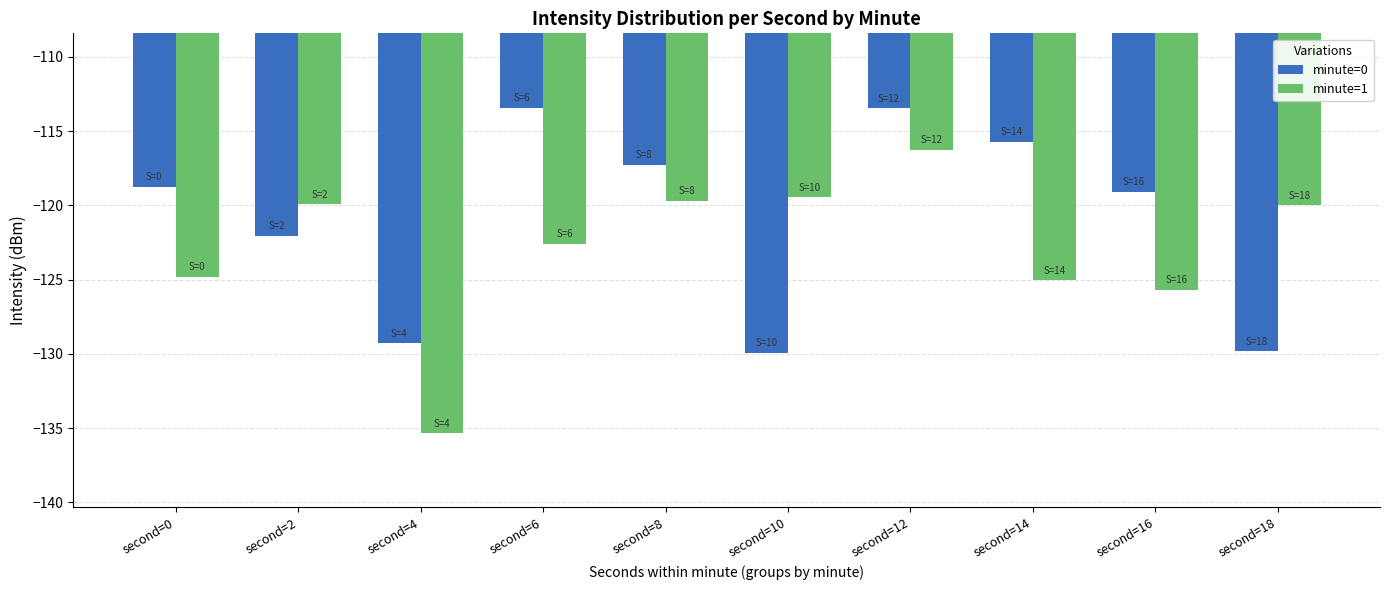

What is the sum of all minute=0 values?

-1208.8